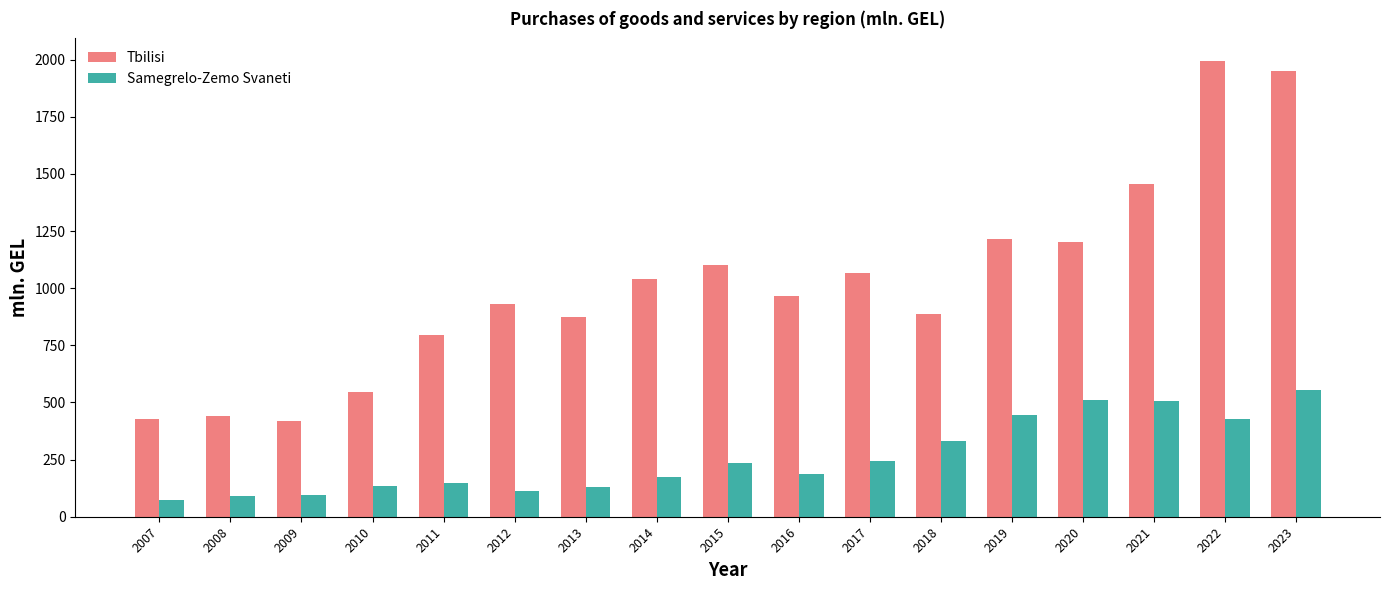

The value of Tbilisi at 2022 is 1993.3. True or false?

True